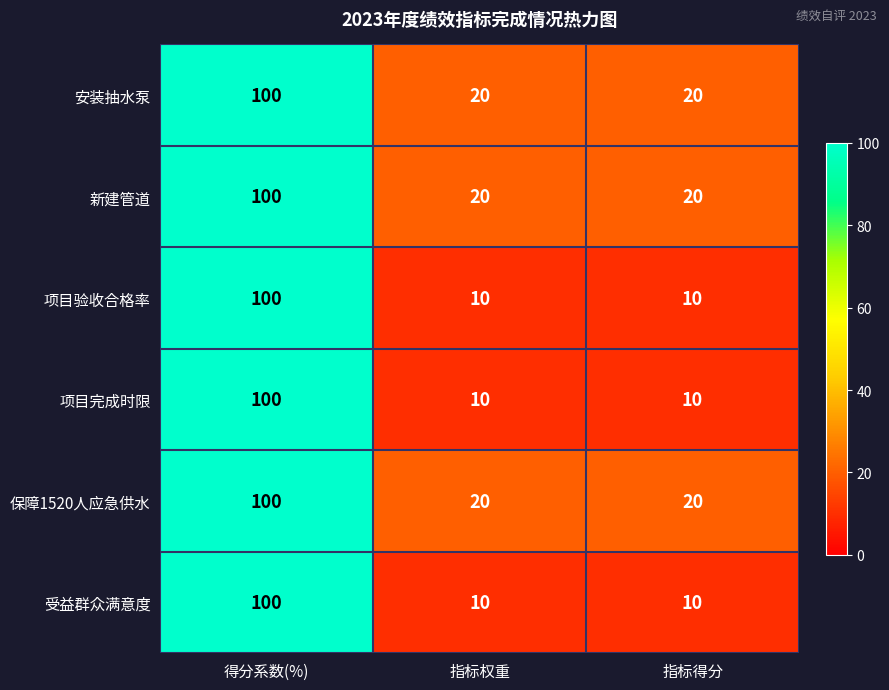

What is the difference between the highest and lowest values at 指标权重?

10